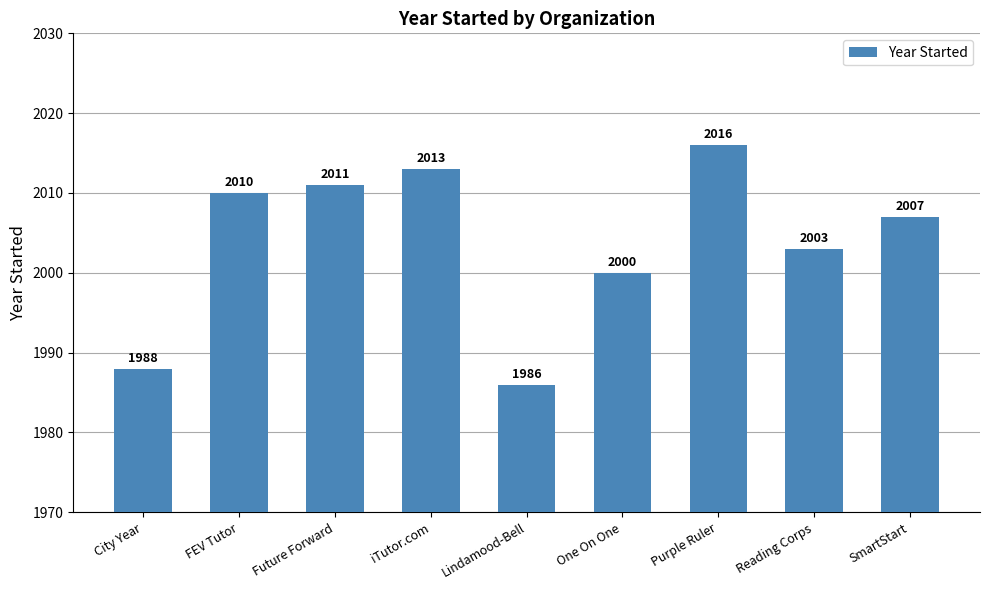

Rank the categories by value from lowest to highest.

Lindamood-Bell, City Year, One On One, Reading Corps, SmartStart, FEV Tutor, Future Forward, iTutor.com, Purple Ruler